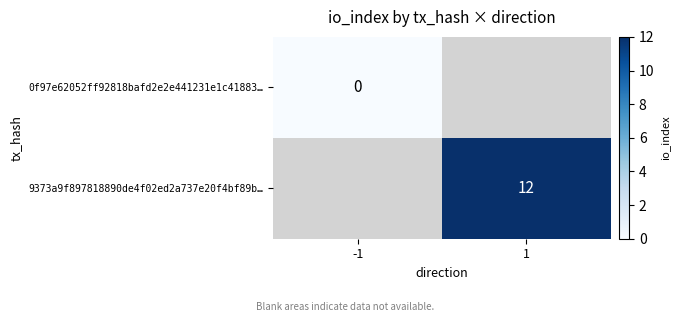

True or false: 9373a9f897818890de4f02ed2a737e20f4bf89b… has a value of 3 at 1.

False